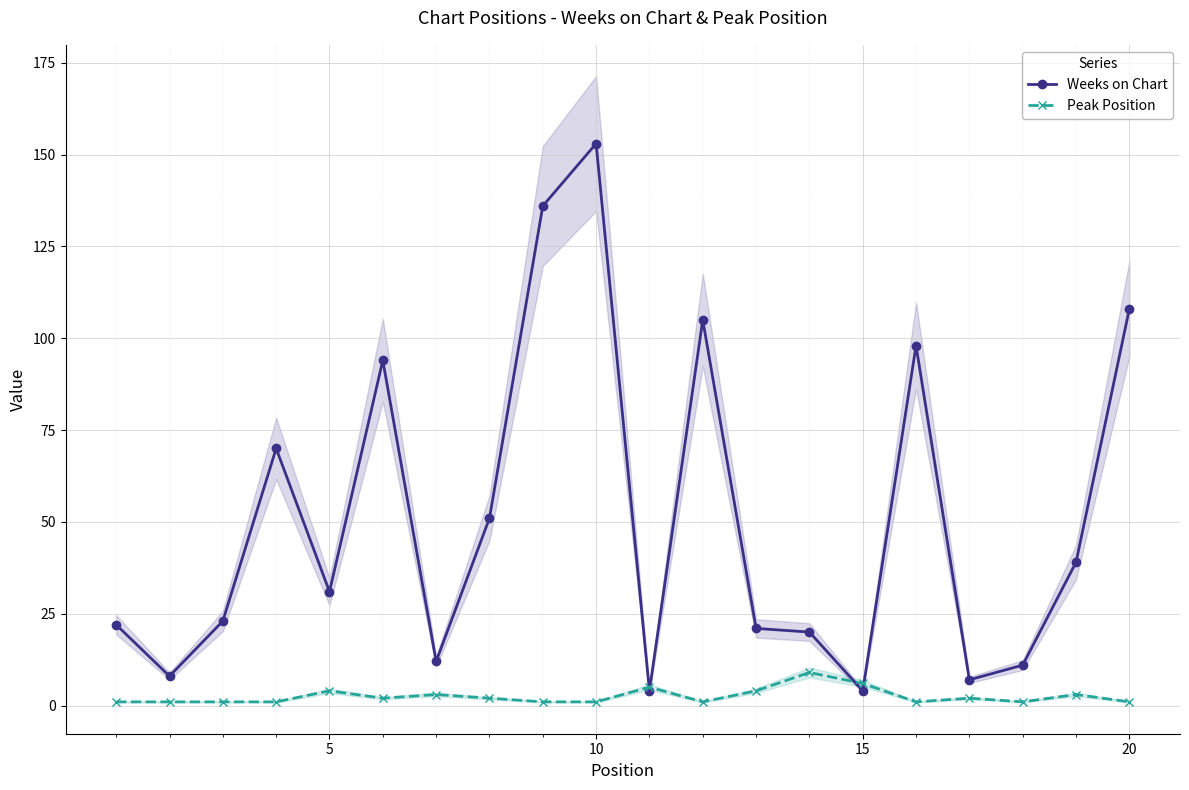

What is the approximate value of Peak Position at 5?

4